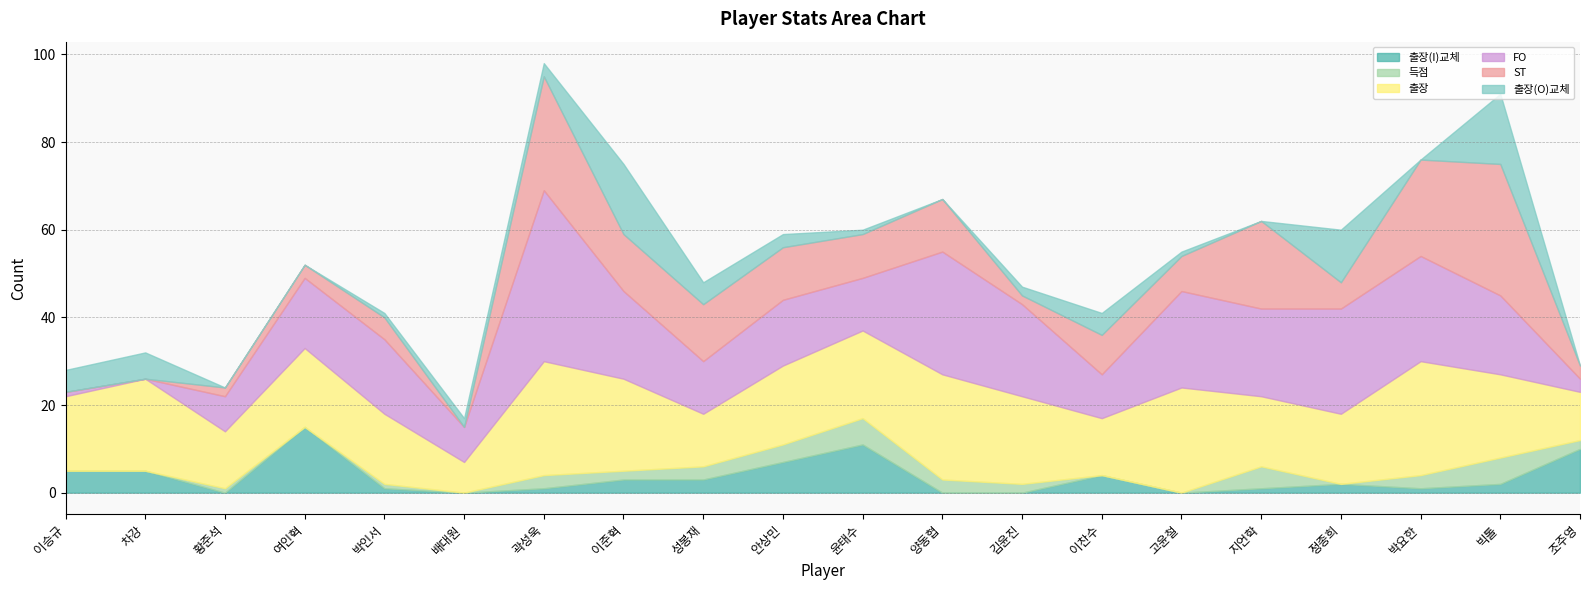

Where do 출장(O)교체 and 득점 first cross each other?

차강 and 황준석